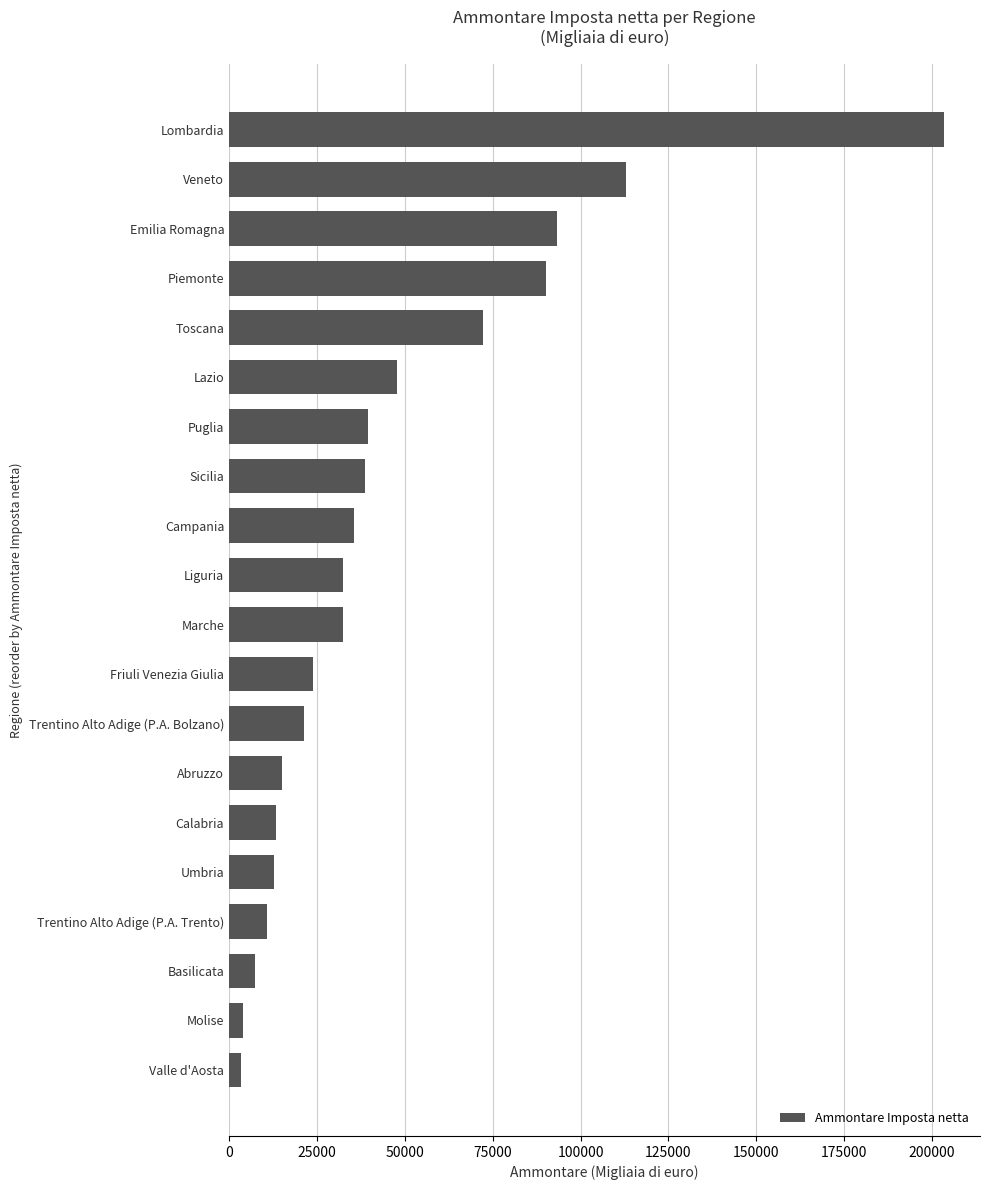

What is the difference between the maximum and second lowest values?

199607